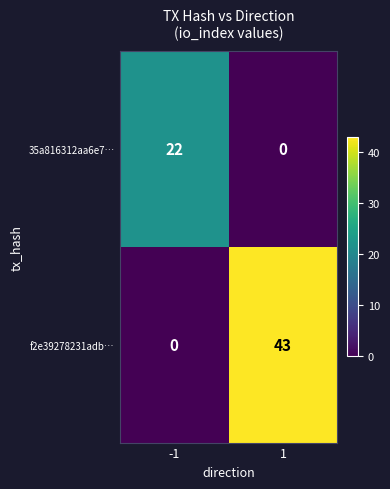

Rank the series by their average value, from lowest to highest.

35a816312aa6e7…, f2e39278231adb…